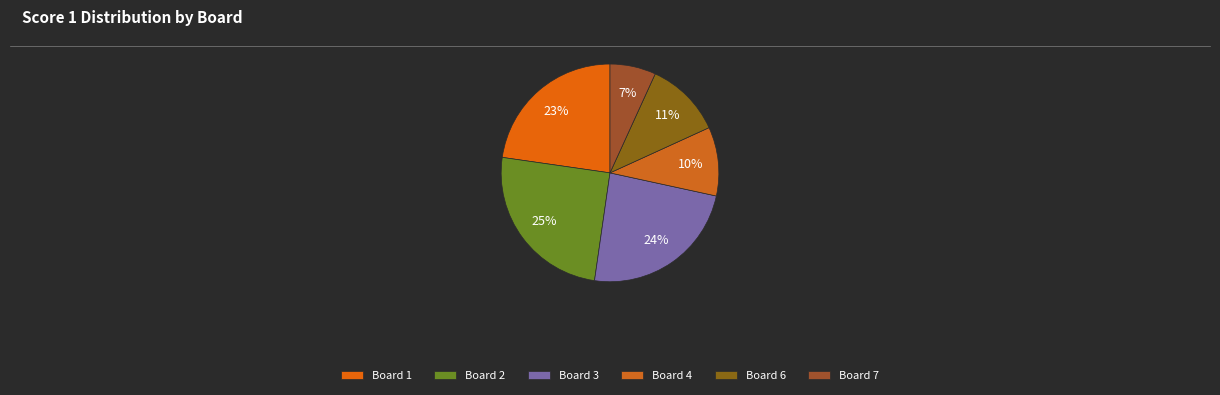

To the nearest percent, what is the combined percentage of Board 1 and Board 7?

30%